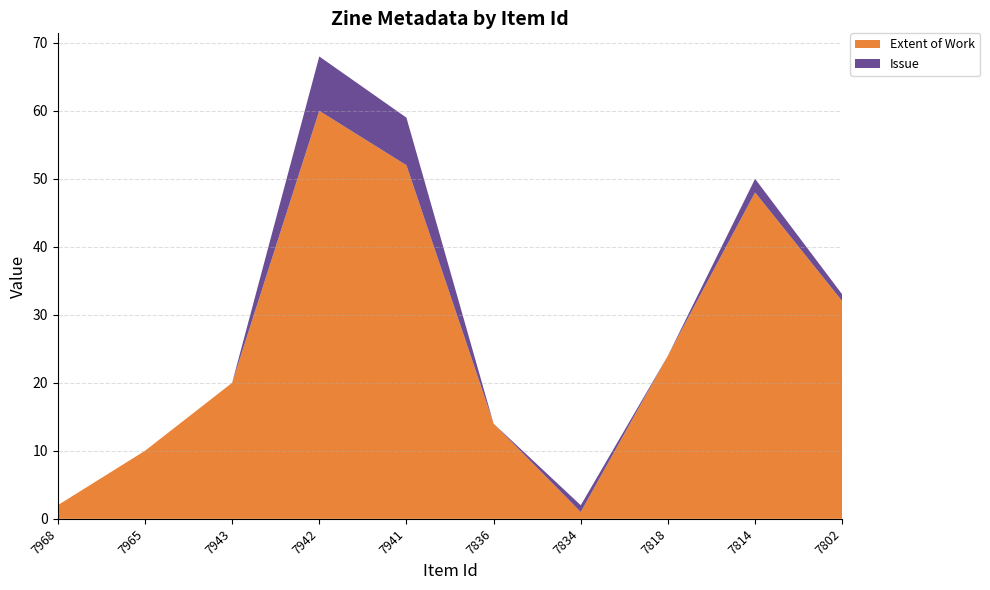

Reading left to right, extract all data points from this chart.

Extent of Work: 7968=2	7965=10	7943=20	7942=60	7941=52	7836=14	7834=1	7818=24	7814=48	7802=32
Issue: 7968=0	7965=0	7943=0	7942=8	7941=7	7836=0	7834=1	7818=0	7814=2	7802=1